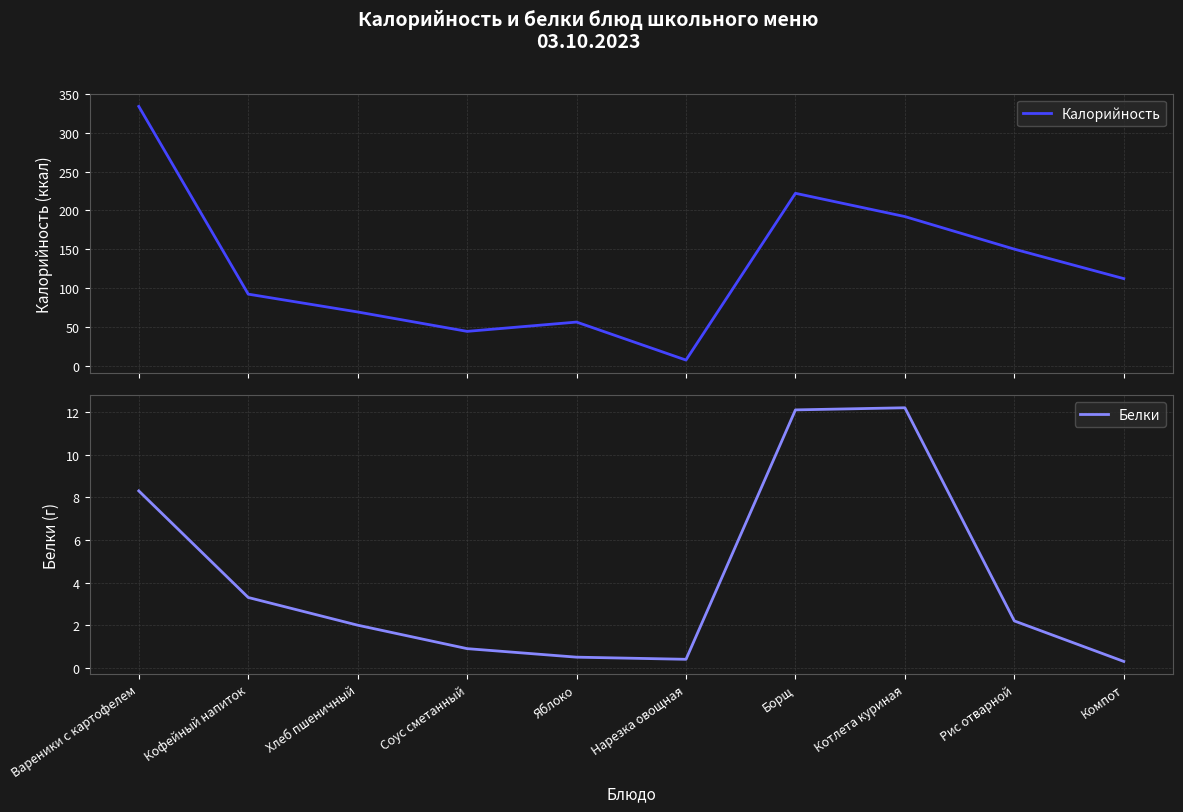

Reading left to right, extract all data points from this chart.

Калорийность: 334.0	92.0	69.0	44.0	56.0	7.0	222.0	192.0	150.0	112.0
Белки: 8.3	3.3	2.0	0.9	0.5	0.4	12.1	12.2	2.2	0.3